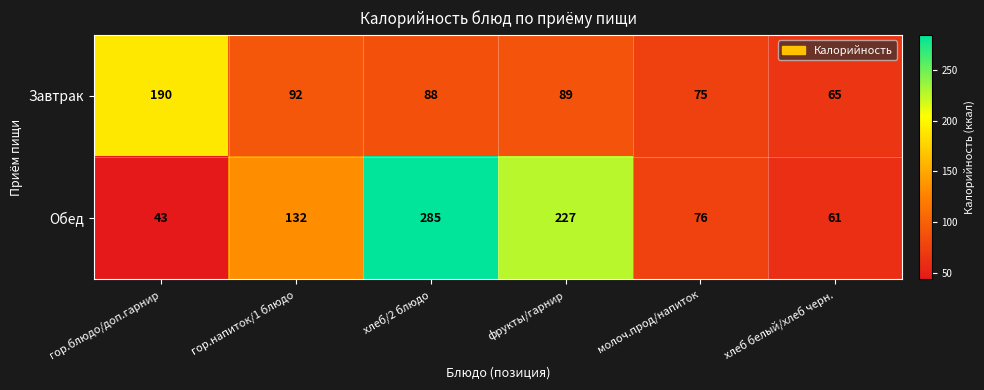

Where is Обед nearest to the value 164?

гор.напиток/1 блюдо